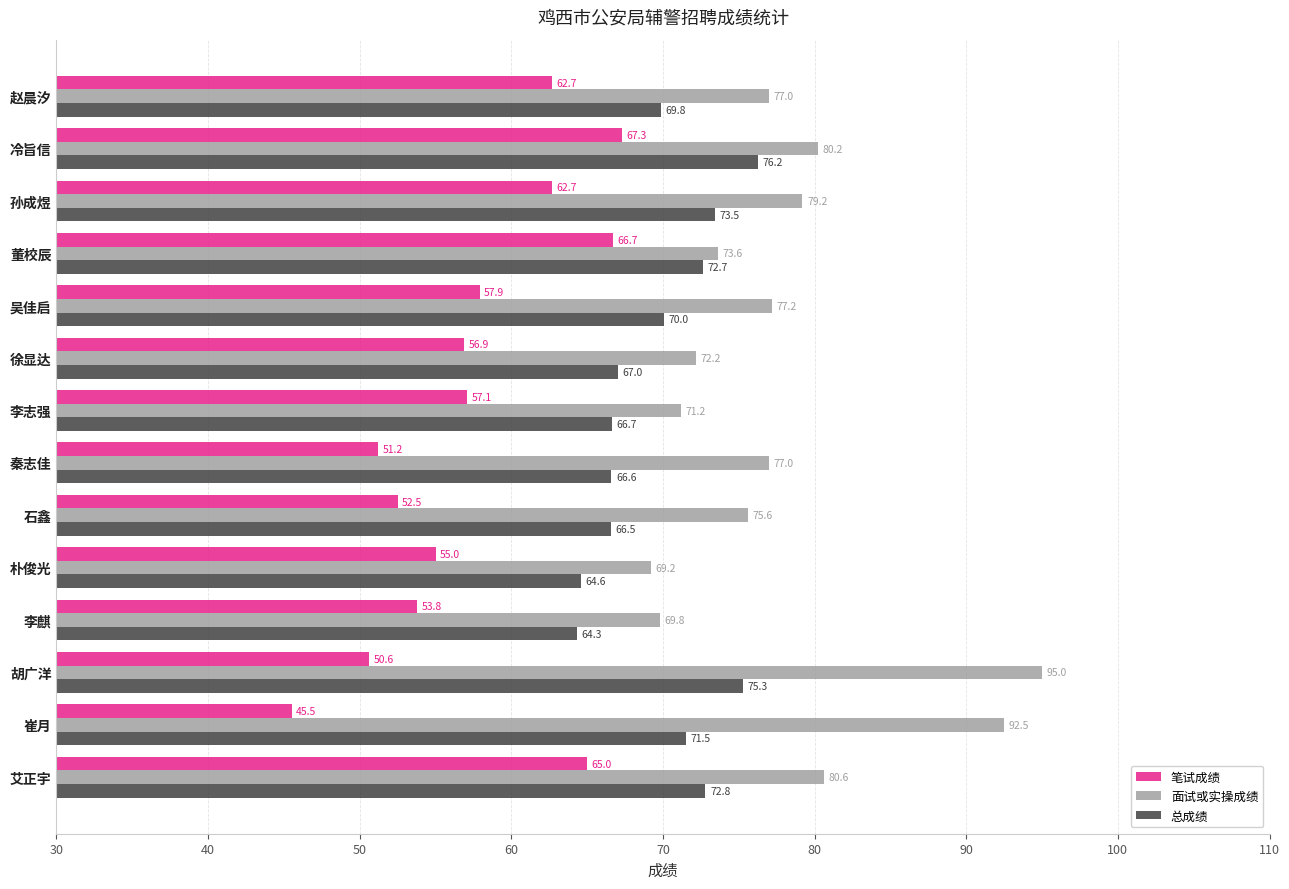

What is the sum of the 总成绩 values at 孙成煜 and 秦志佳?

140.1